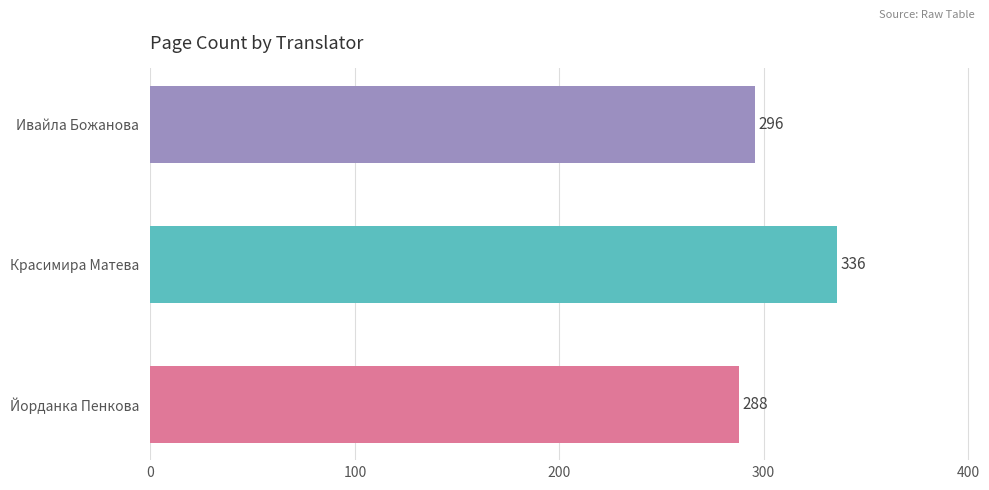

Count the values in the range 288 to 336.

3